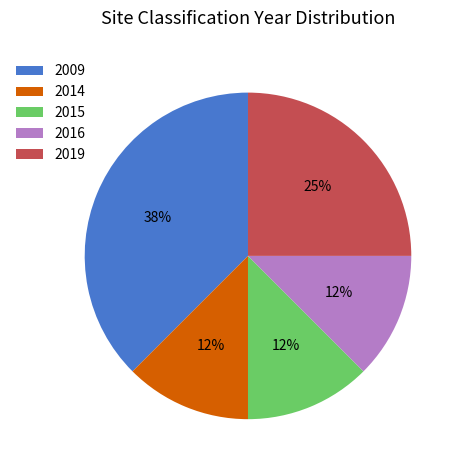

Is there a majority slice in this chart?

No